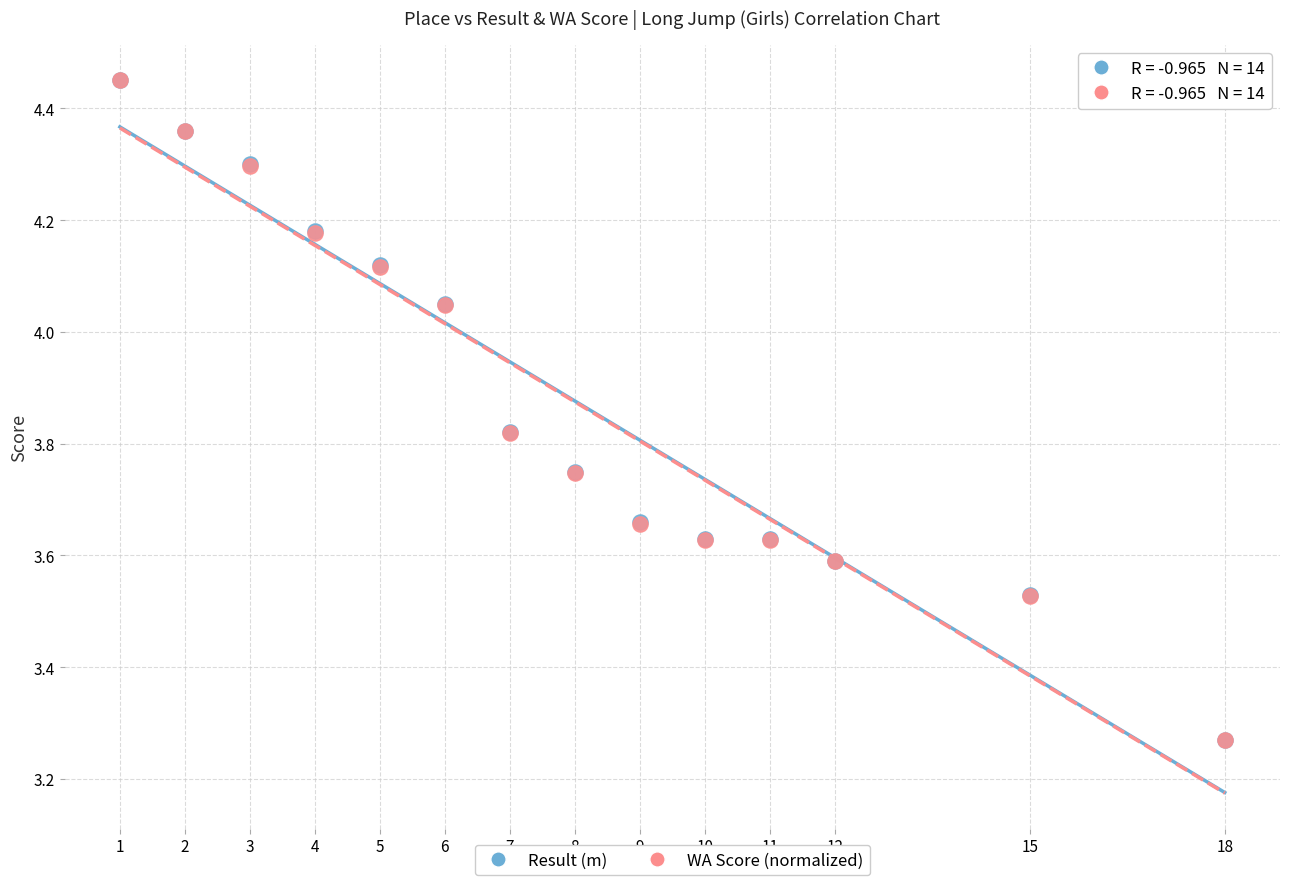

What are all the series names shown in the legend?

Result (m), WA Score (normalized)